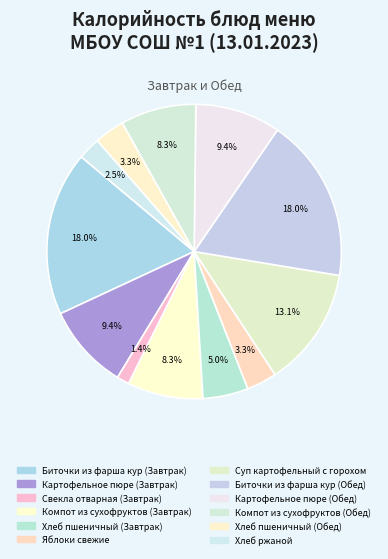

What is the change in value from Яблоки свежие to Картофельное пюре (Обед)?

+85.7